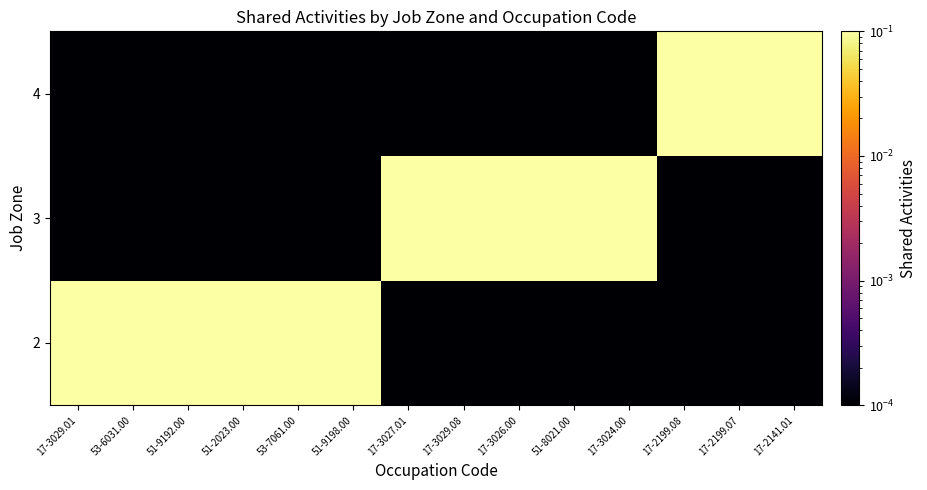

How many distinct data groups are displayed?

3